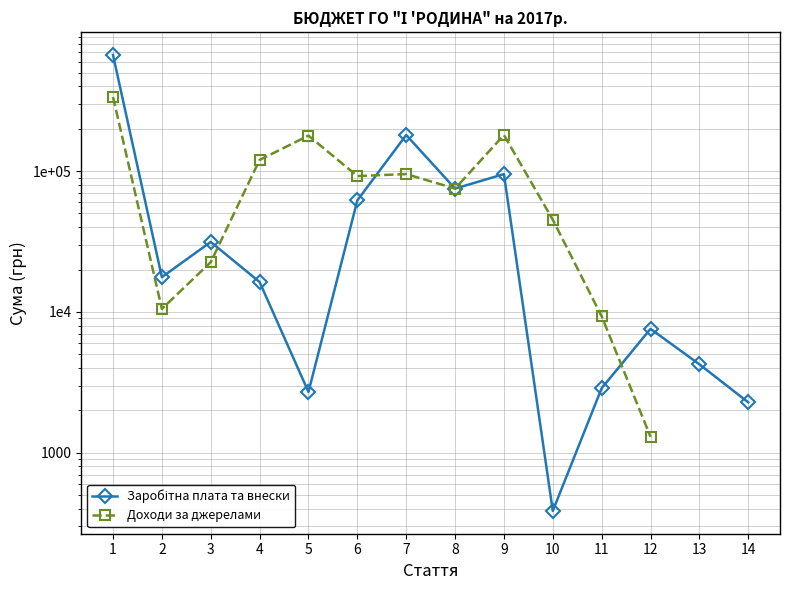

Between 12 and 7, which is larger?

7